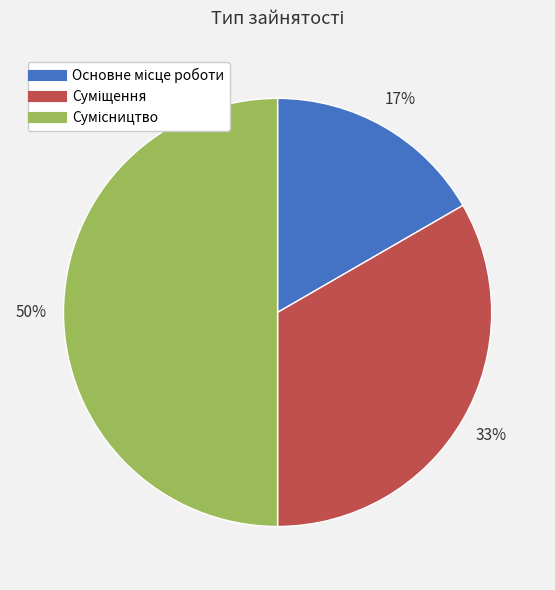

To the nearest percent, what is the difference between the largest and smallest slice percentages?

33%